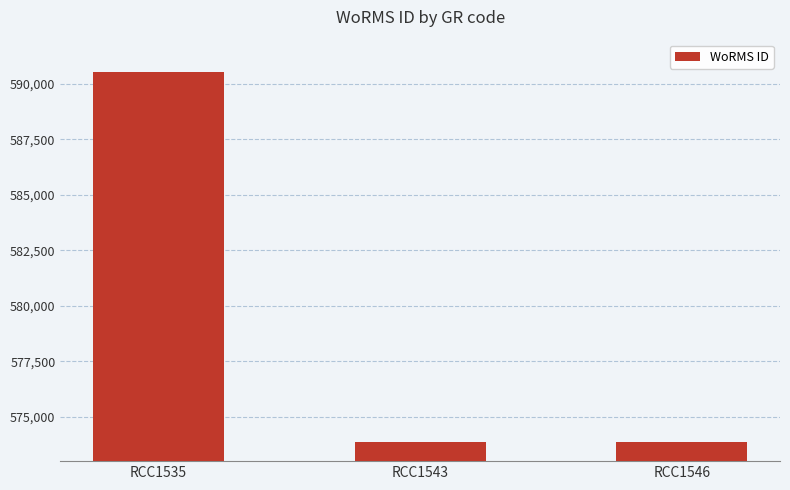

Between RCC1543 and RCC1535, which is larger?

RCC1535